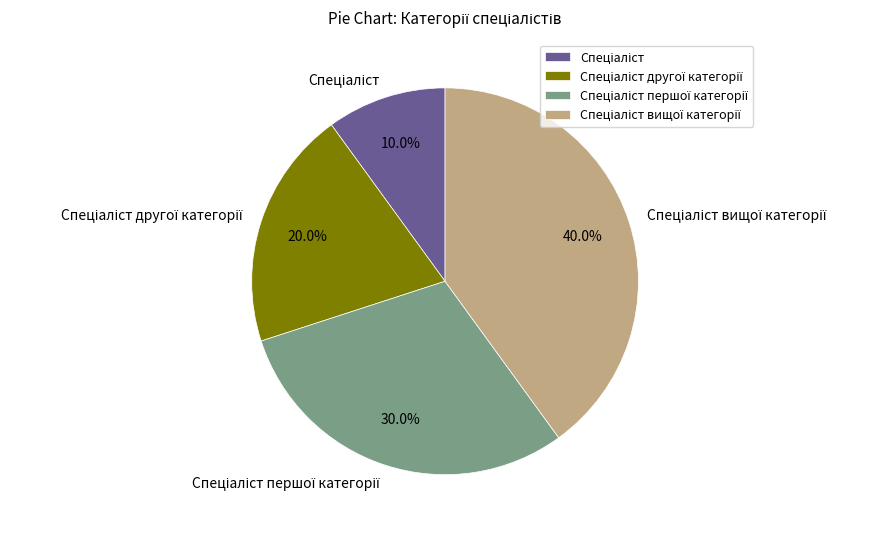

Does any single category account for the majority?

No